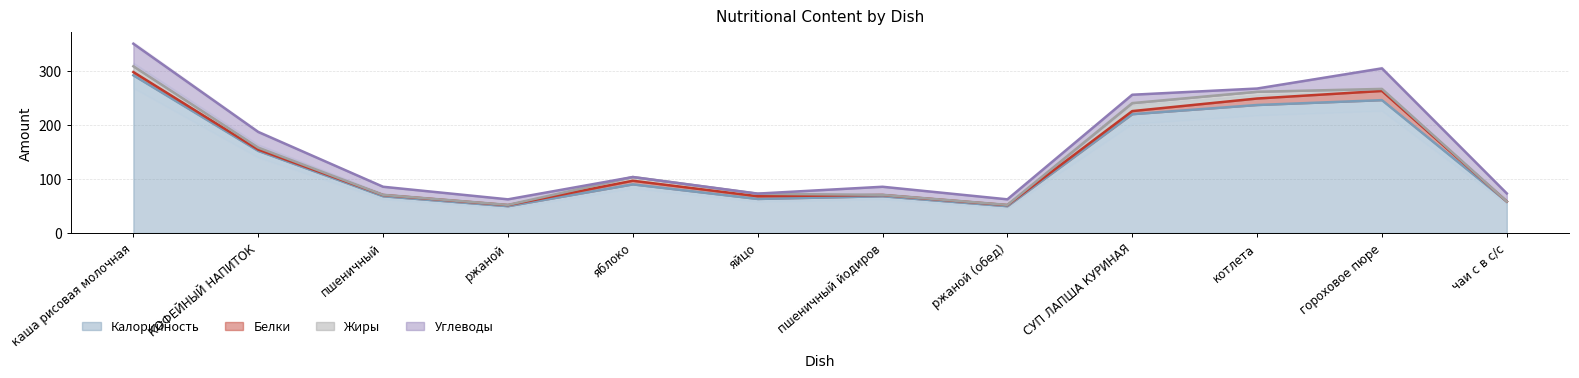

What are all the series names shown in the legend?

Калорийность, Белки, Жиры, Углеводы